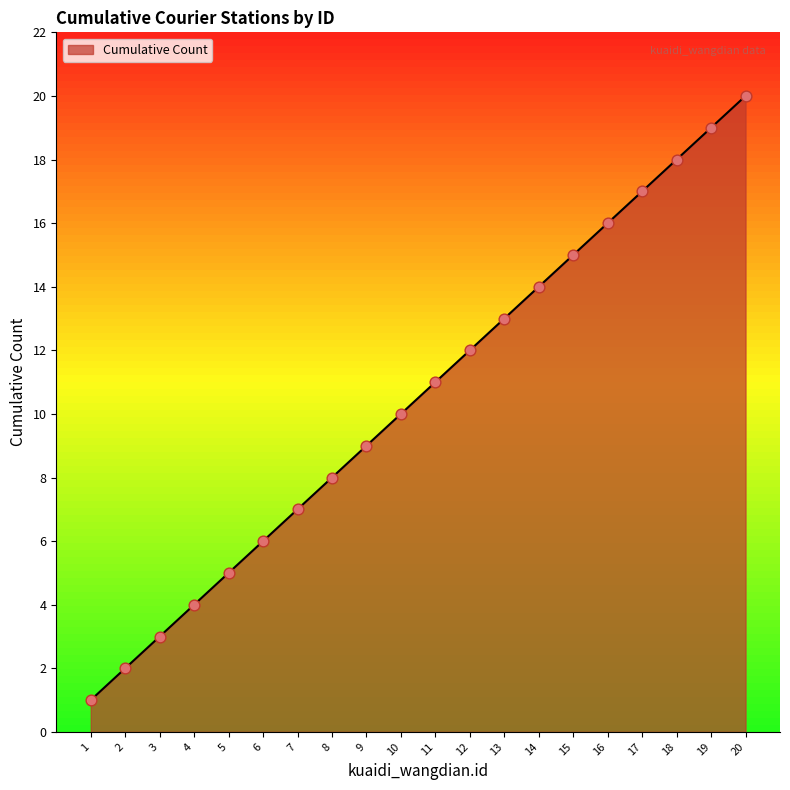

Approximately how many times larger is the value at 9 compared to 11?

0.8